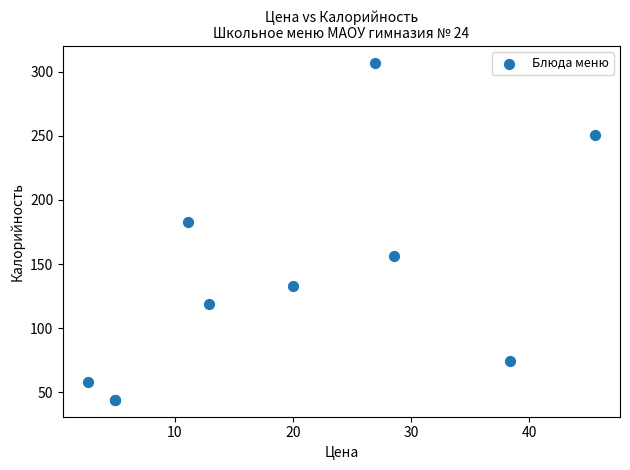

What Y value in the scatter plot is closest to 175?

183